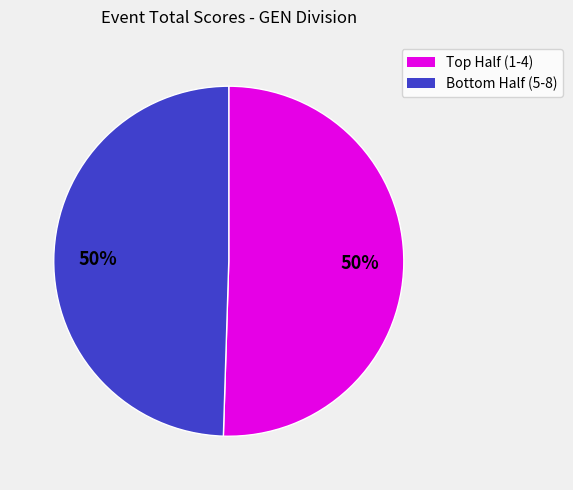

To the nearest percent, what is the average slice percentage?

50%